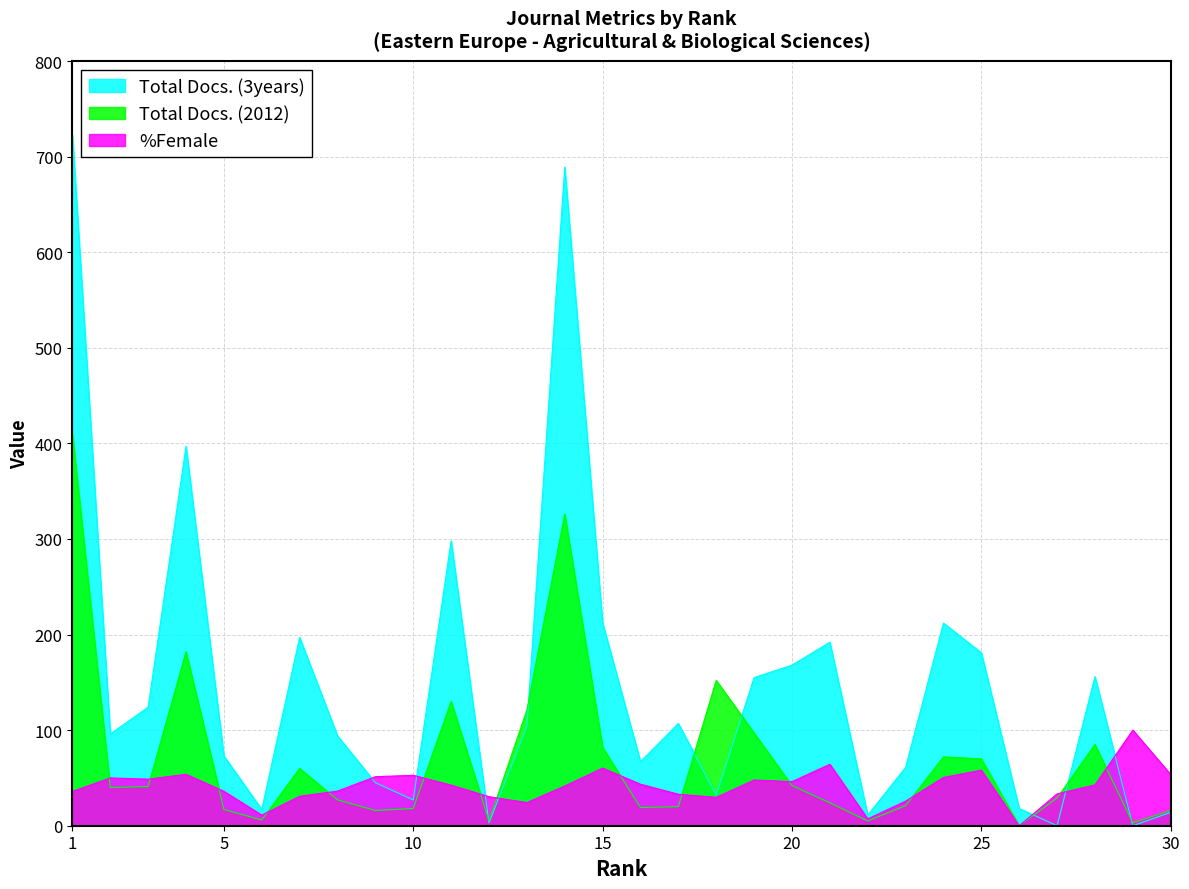

What is the sum of the %Female values at 20 and 29?

146.2